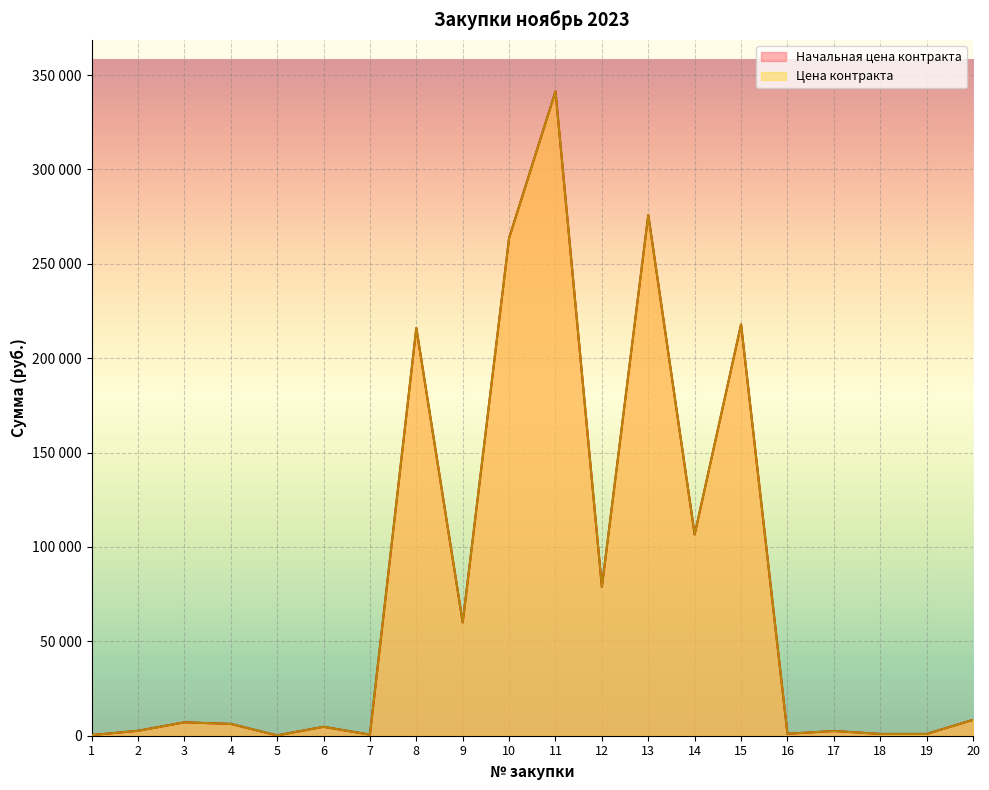

Rank the series at 20 from highest to lowest value.

Начальная цена контракта, Цена контракта